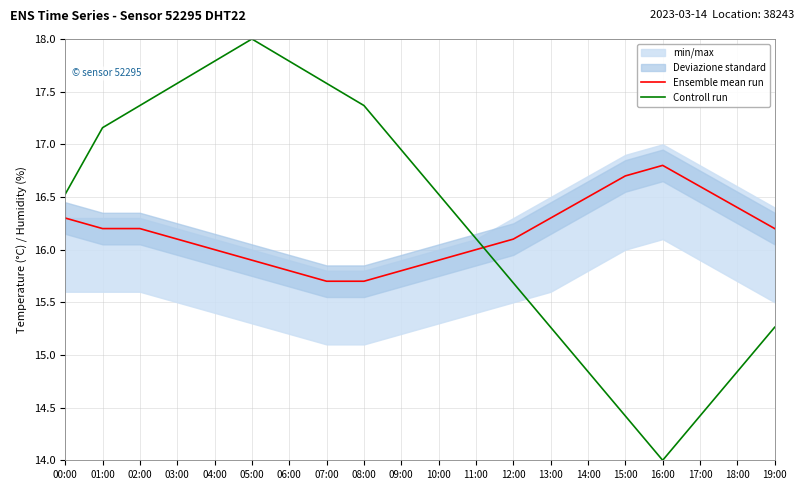

True or false: Controll run has more than 2 points higher than both neighbors.

False